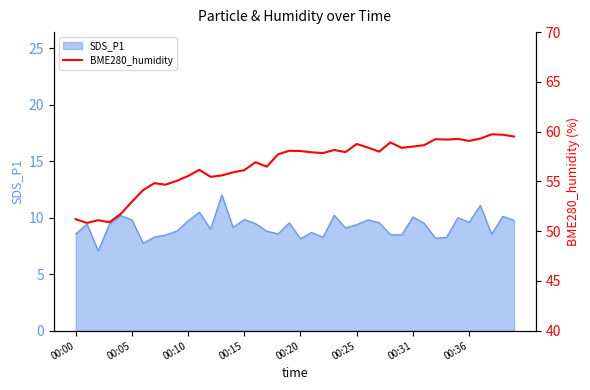

How many points are higher than both their immediate neighbors (excluding endpoints)?

11